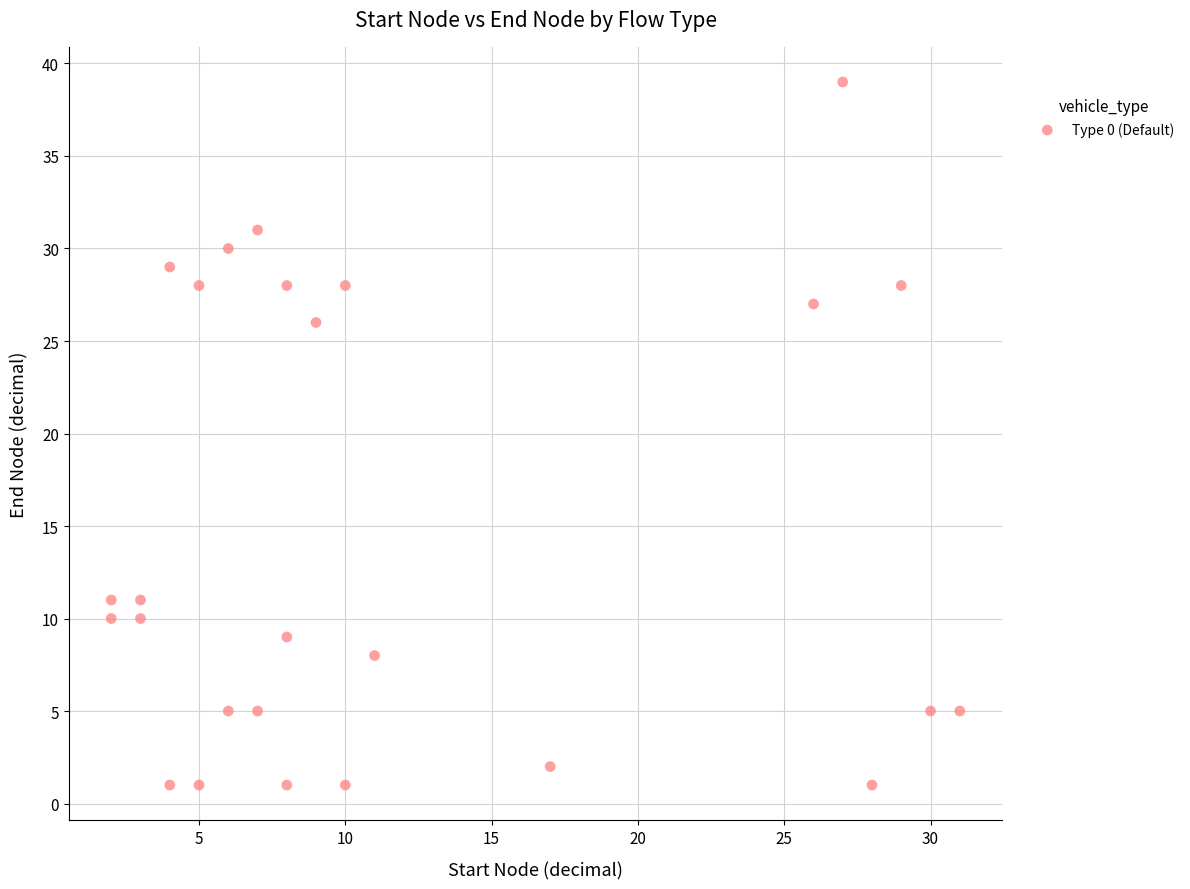

What is the range of X values (max minus min)?

29